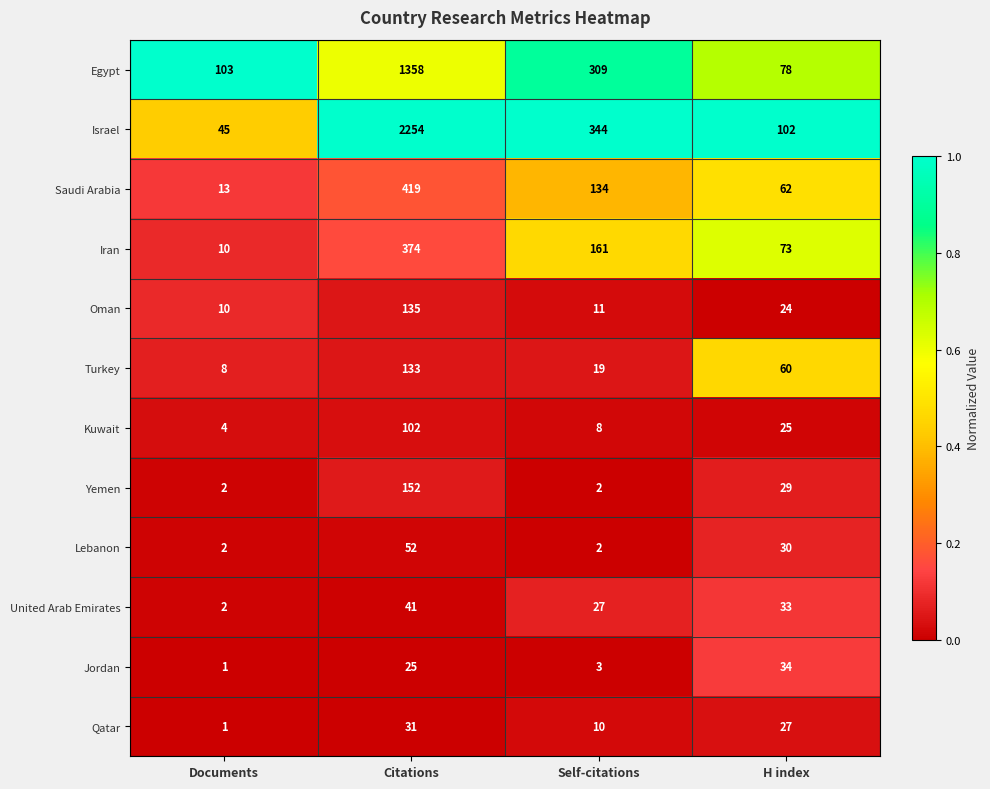

List the series in order of their peak value, lowest first.

Qatar, Jordan, United Arab Emirates, Lebanon, Kuwait, Turkey, Oman, Yemen, Iran, Saudi Arabia, Egypt, Israel